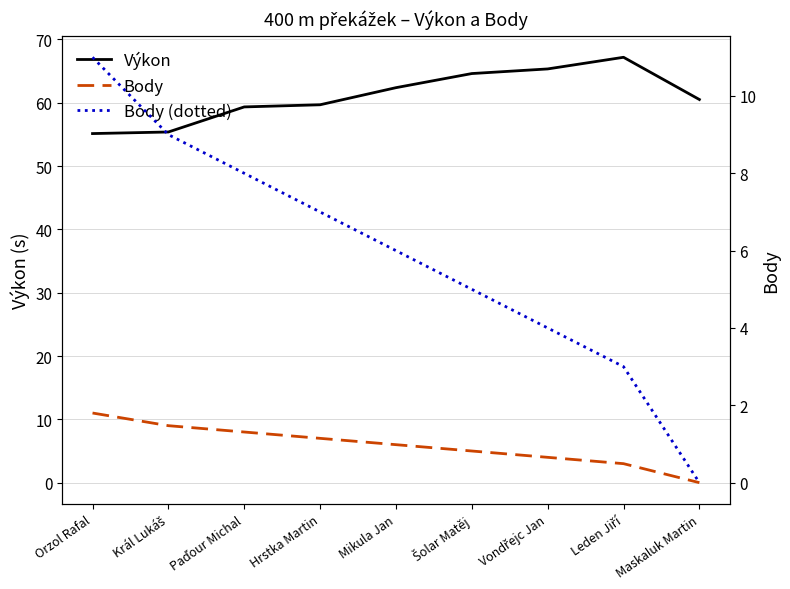

Where does the Výkon series first go above 60?

Mikula Jan